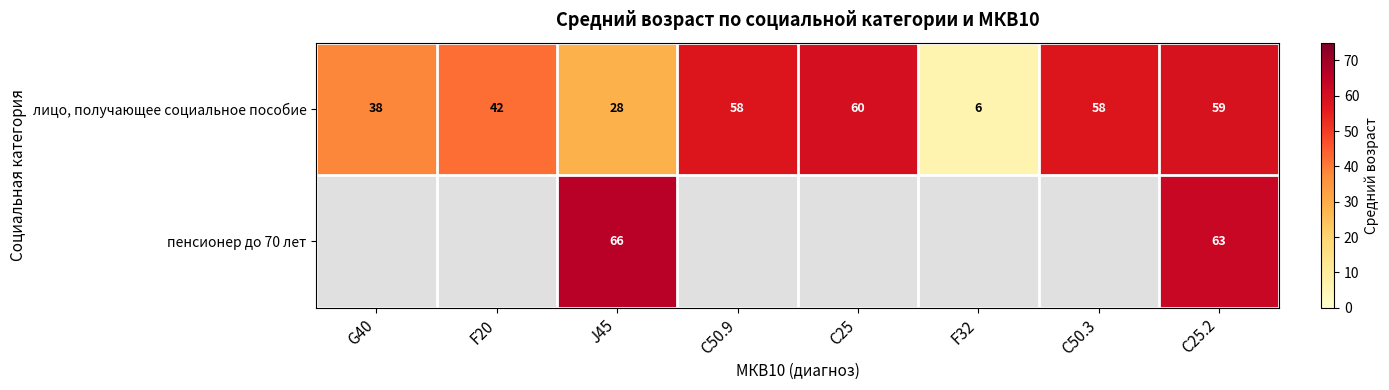

How many data points does each series have?

8